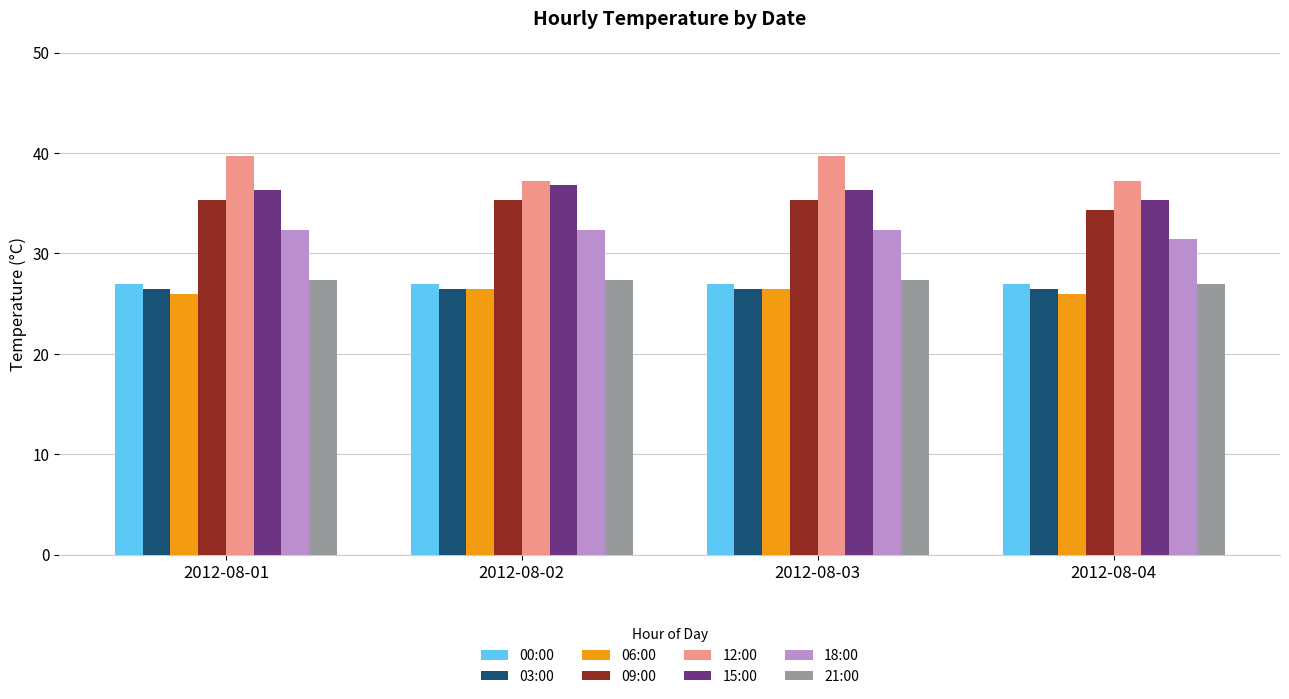

Which series has the largest total across all categories?

12:00